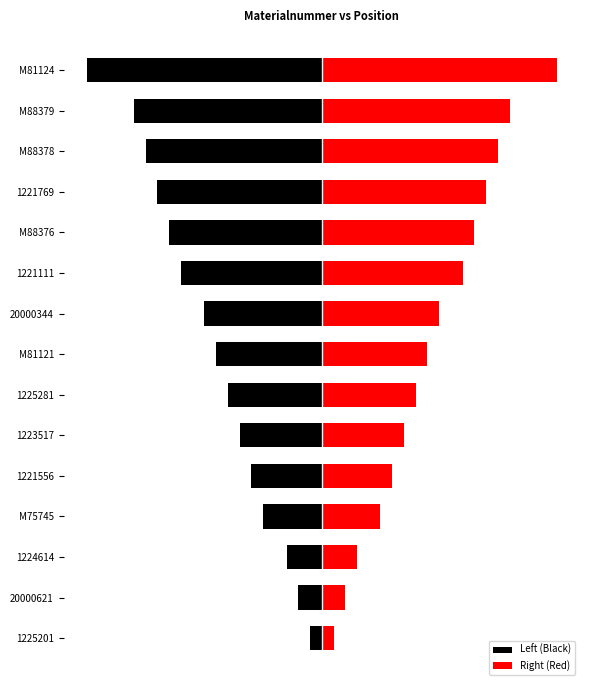

How many values in the Right (Red) series are below 9?

7